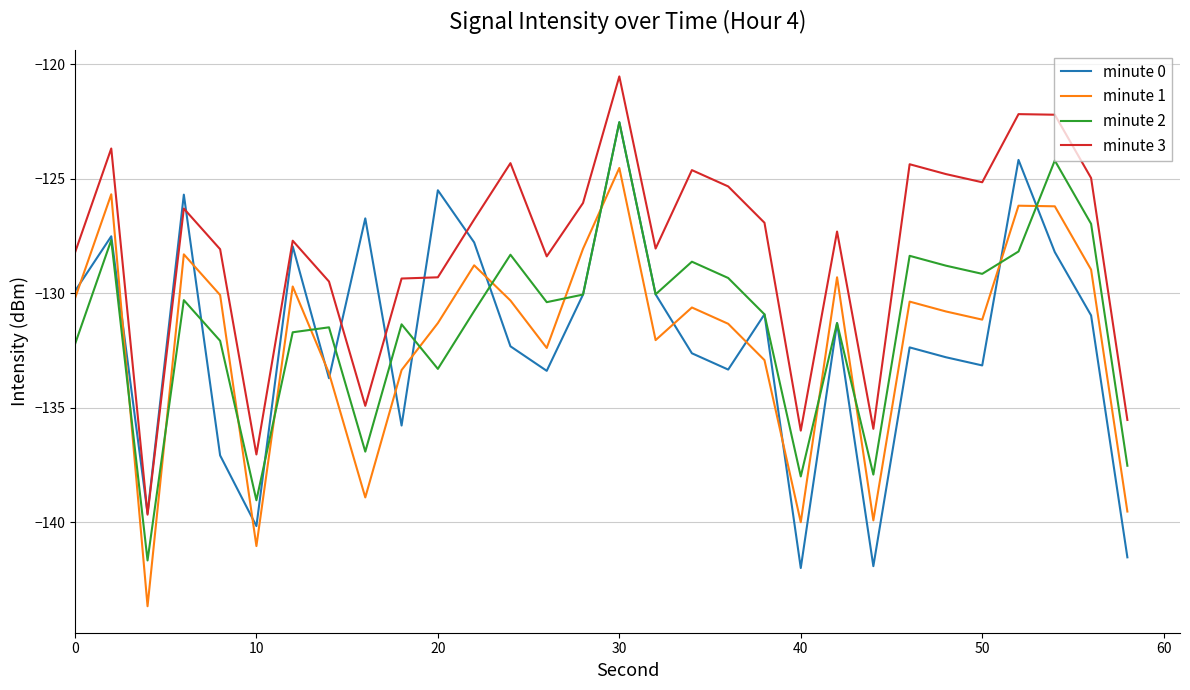

What is the lowest value of the minute 0 series?

-142.0